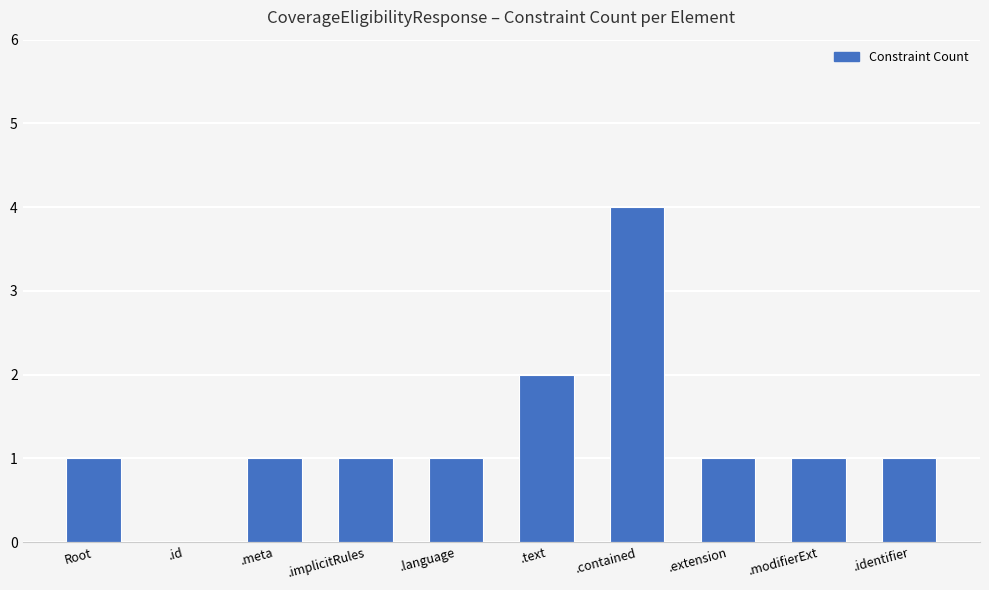

What is the maximum value shown in the chart?

4